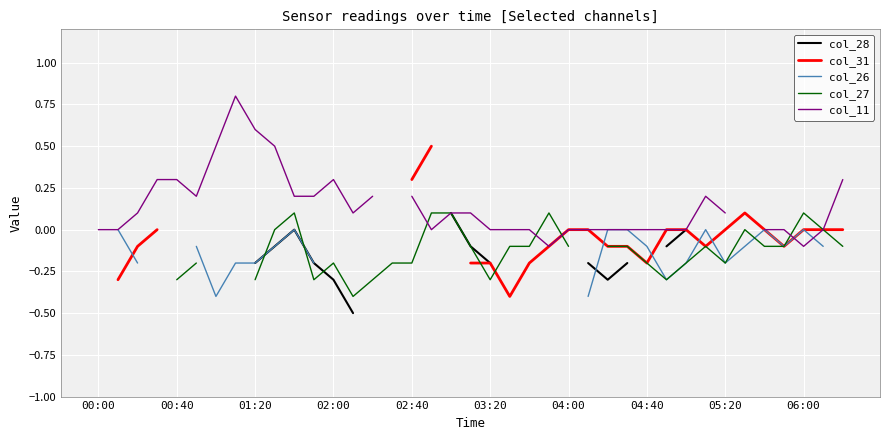

How many data points in col_27 are above 0?

5